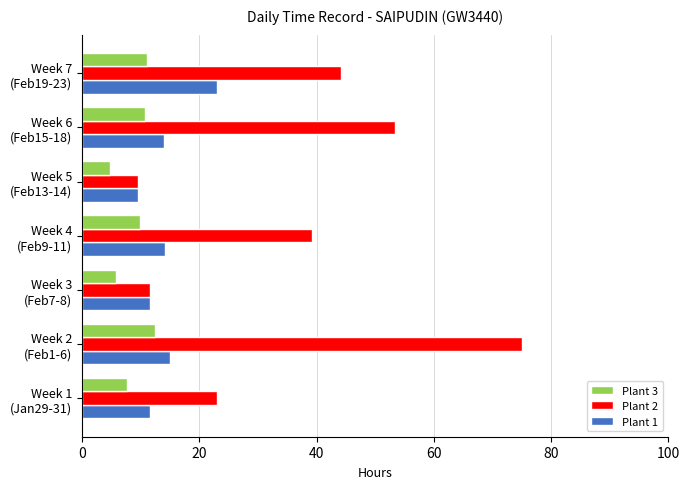

What is the difference between the second highest and minimum values in the Plant 1 series?

5.5